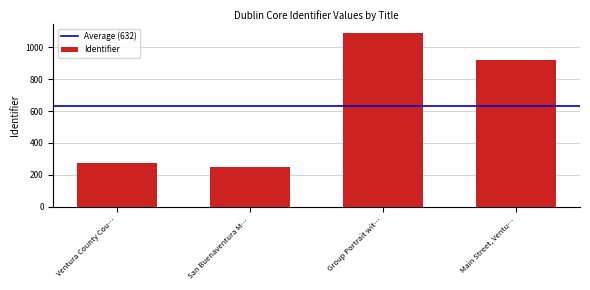

What is the difference between the maximum and minimum values?

842